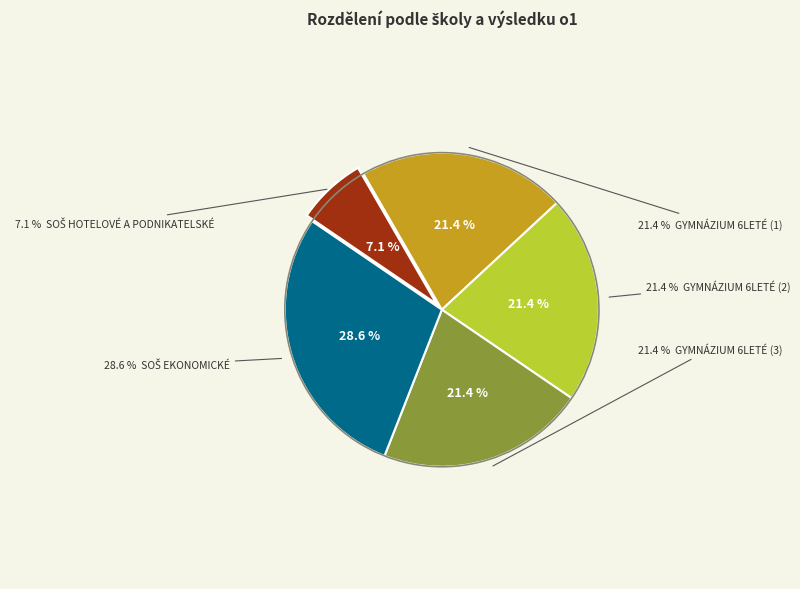

Which category has the smallest portion of the pie?

SHP